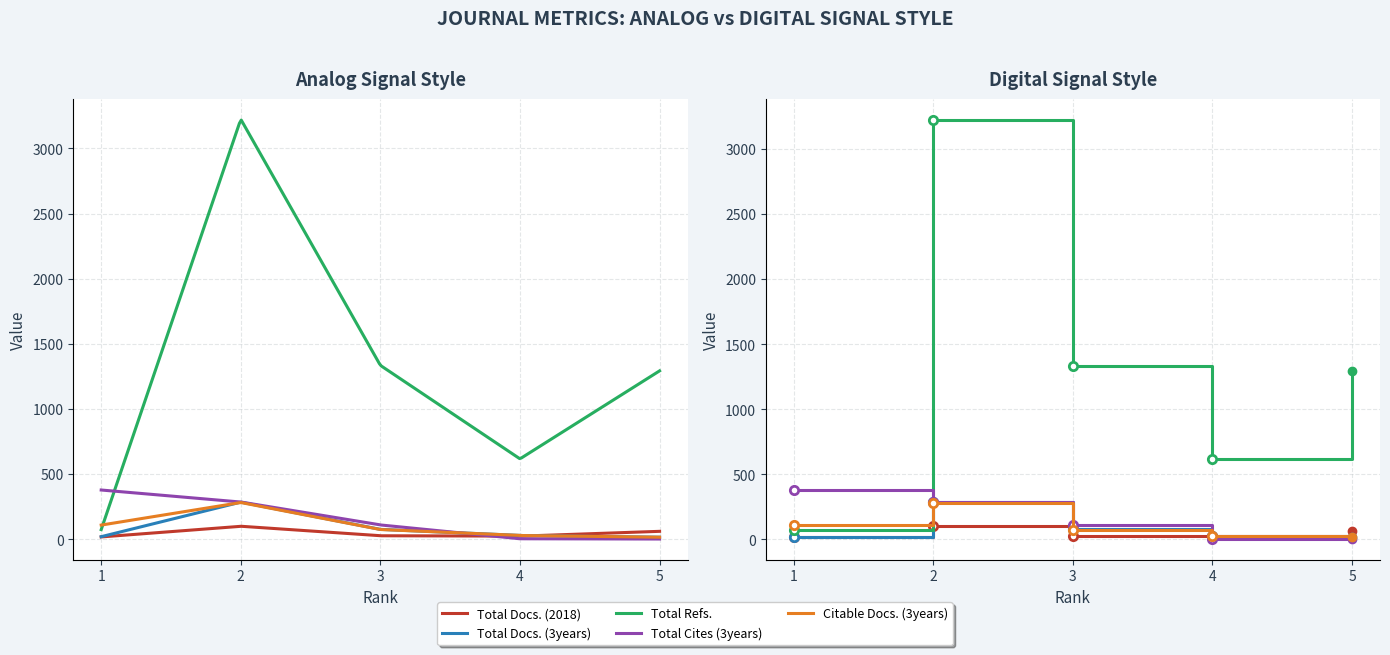

At 2, list the series in order from smallest to largest.

Total Docs. (2018), Citable Docs. (3years), Total Docs. (3years), Total Cites (3years), Total Refs.